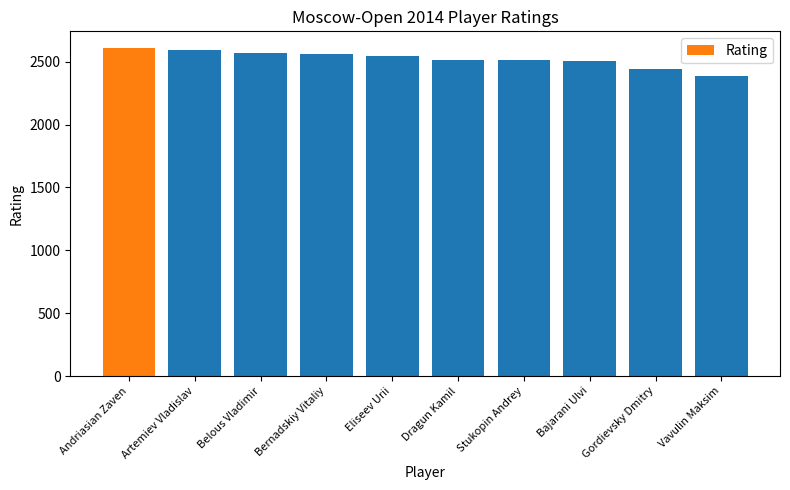

Approximately how many times larger is the value at Dragun Kamil compared to Artemiev Vladislav?

1.0